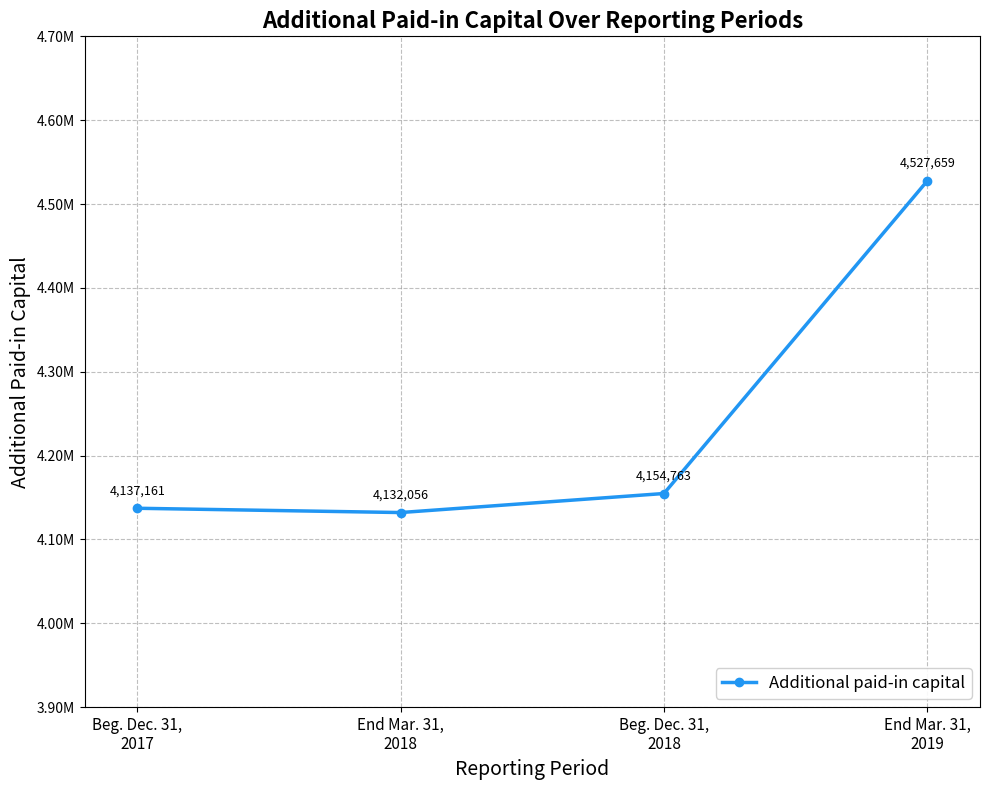

Rank the categories by value from highest to lowest.

End Mar. 31,
2019, Beg. Dec. 31,
2018, Beg. Dec. 31,
2017, End Mar. 31,
2018